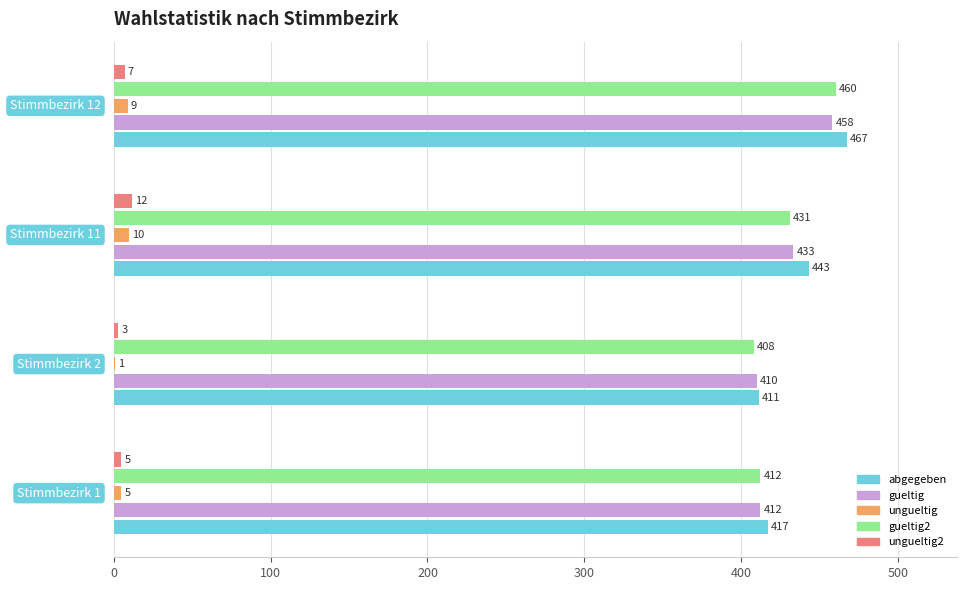

How many data points does each series have?

4